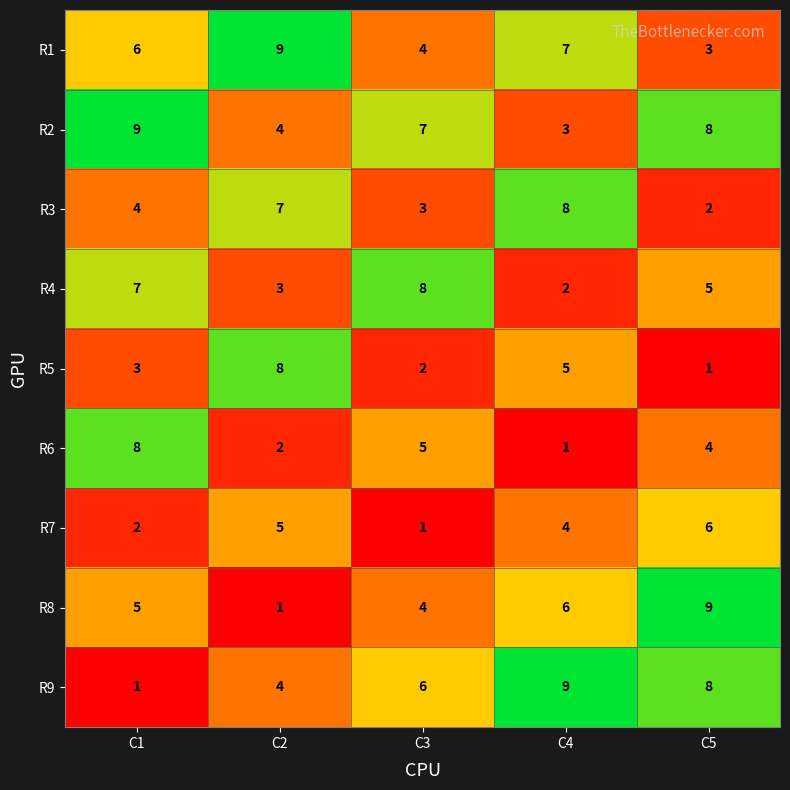

List the labels in order of R7 value, largest first.

C5, C2, C4, C1, C3